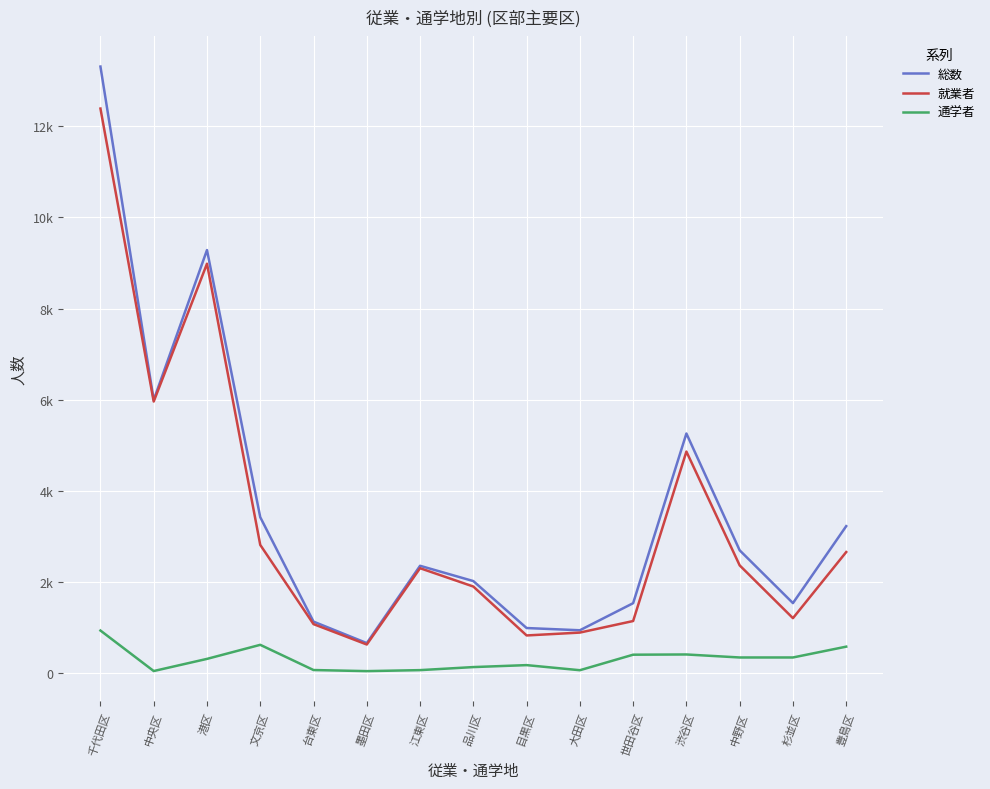

Is this an area chart (filled region under the line)?

No